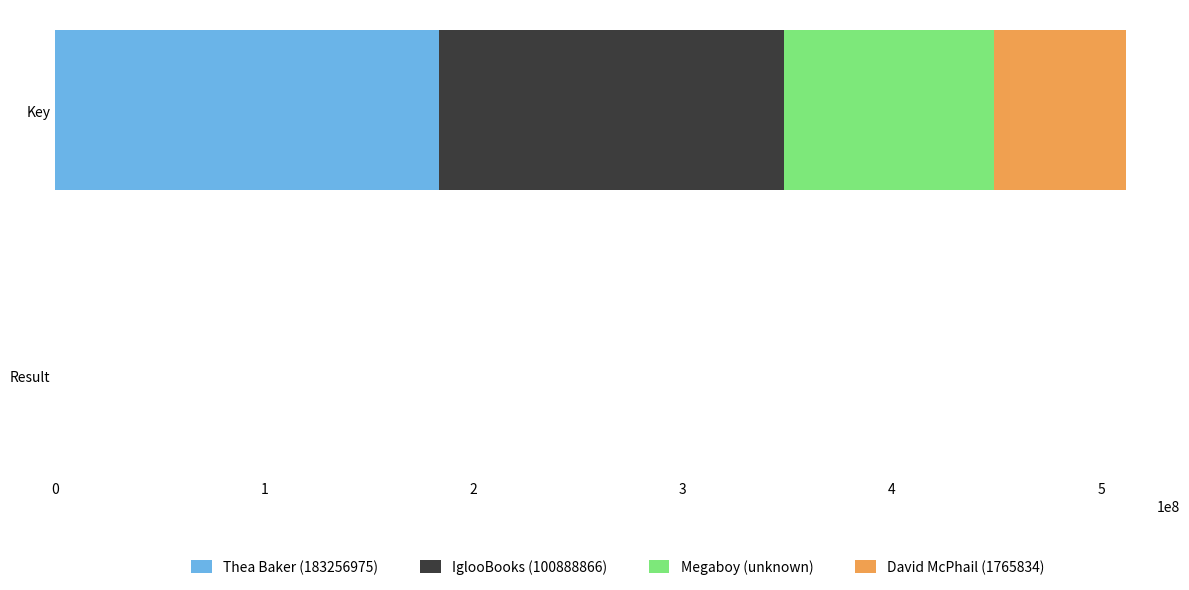

What is the total value across all series at Key?

512097121